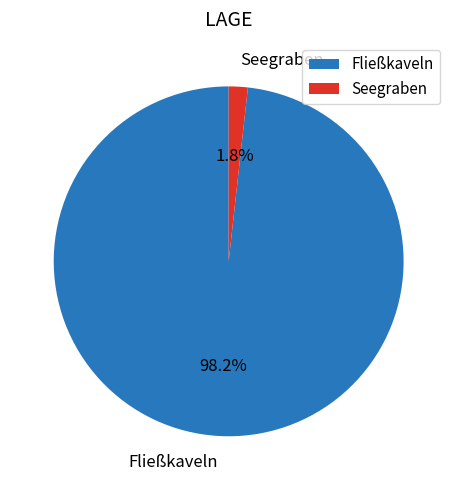

What percentage is the Fließkaveln slice, to the nearest percent?

98%